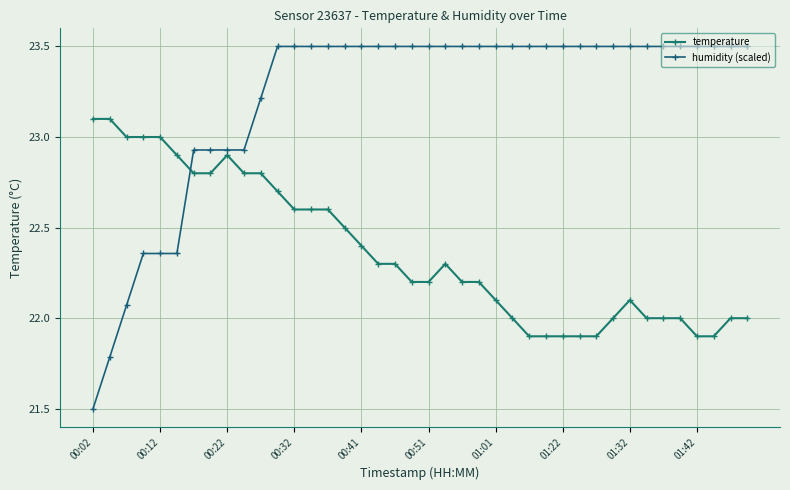

How many data points in humidity (scaled) are above 23?

30